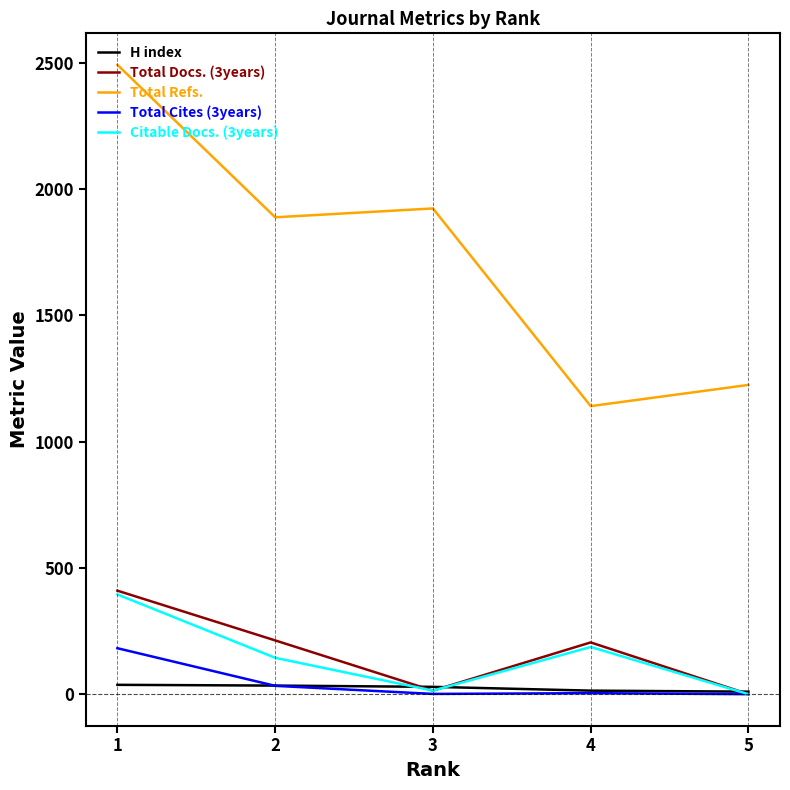

Is the value of H index at 2 greater than the value of Citable Docs. (3years) at 5?

Yes